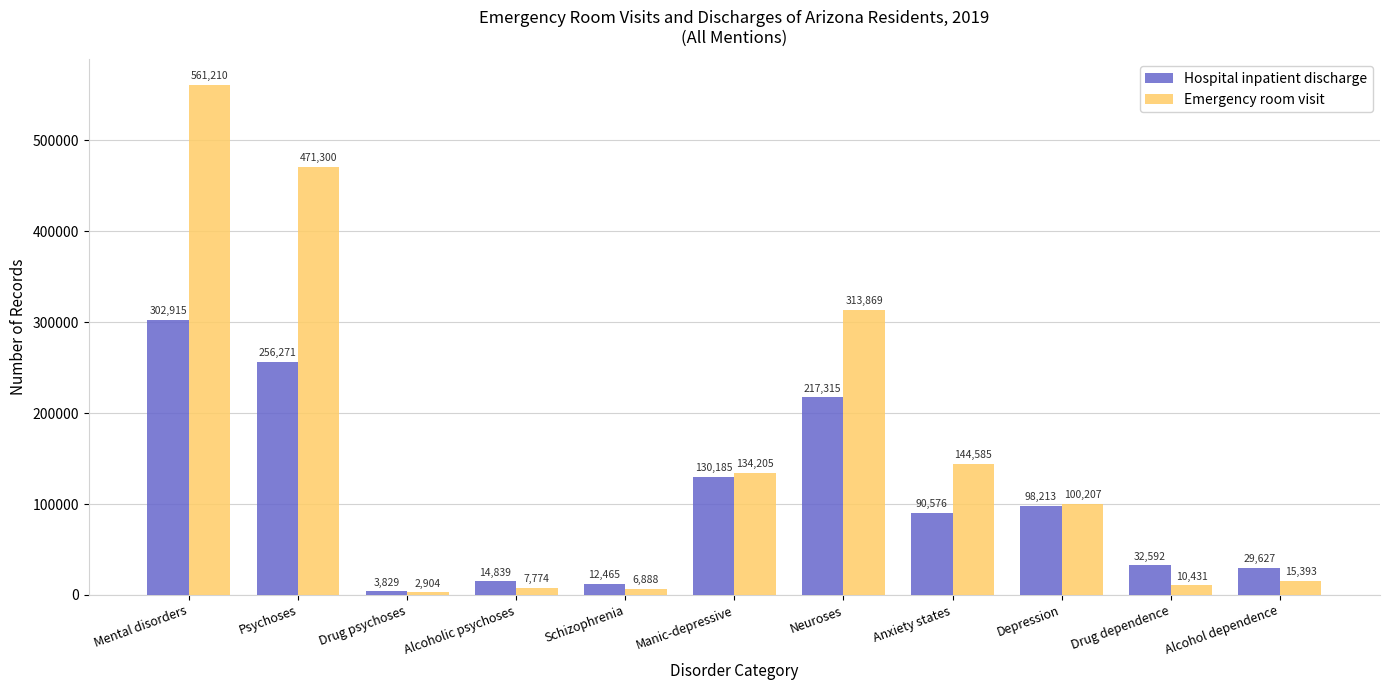

Where is Hospital inpatient discharge nearest to the value 153372?

Manic-depressive